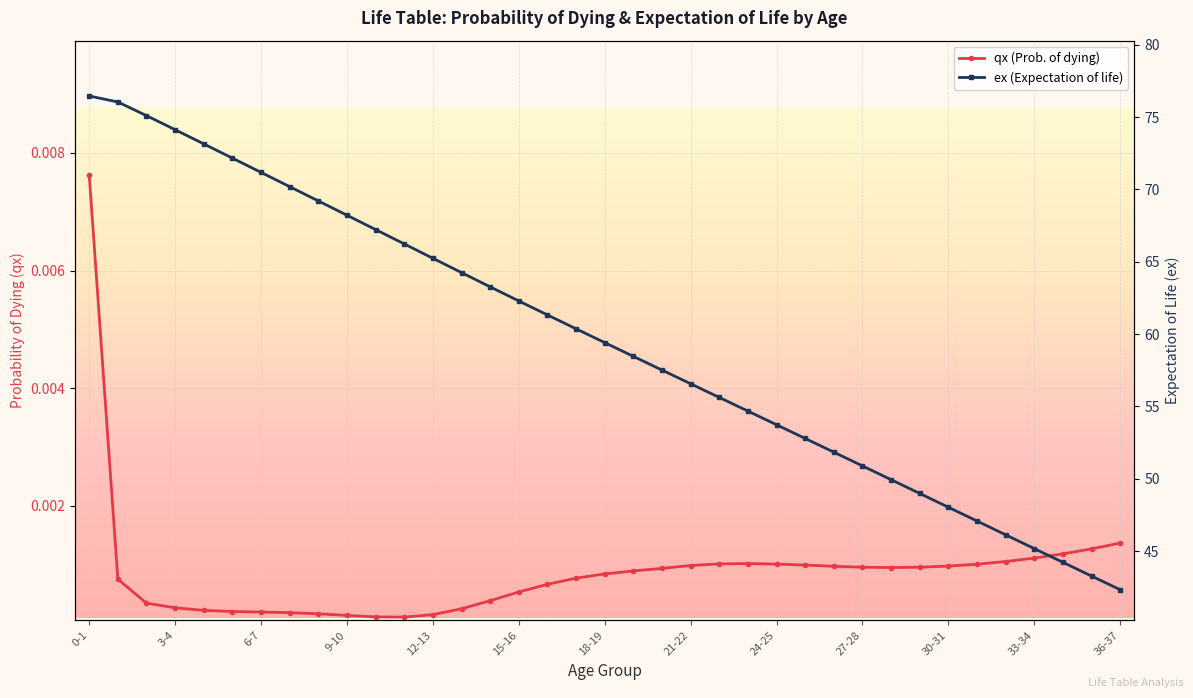

How many lines are shown in the chart?

2